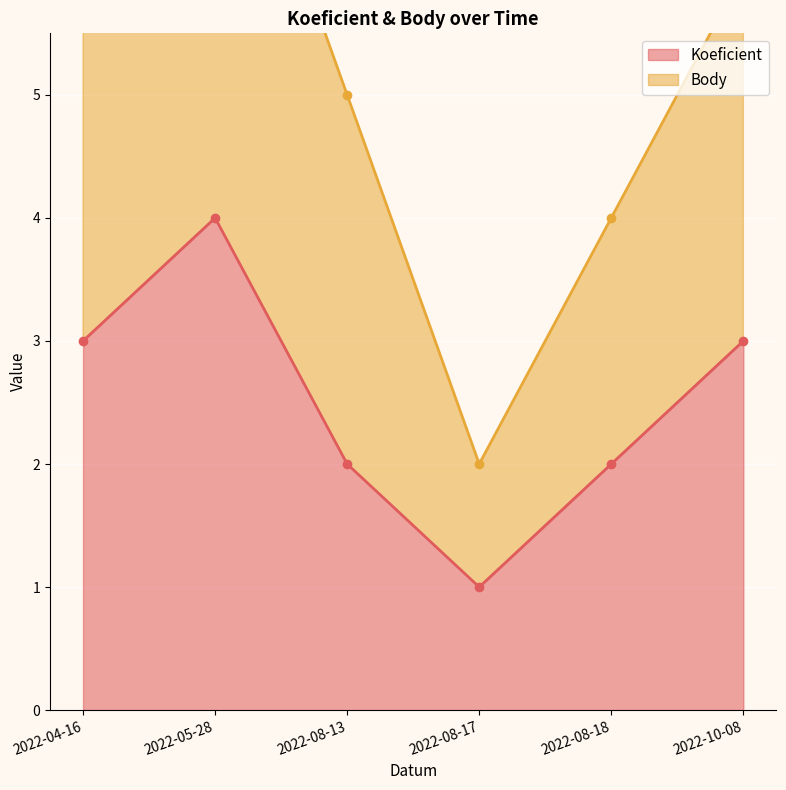

True or false: Body has a value of 5 at 2022-08-13.

True